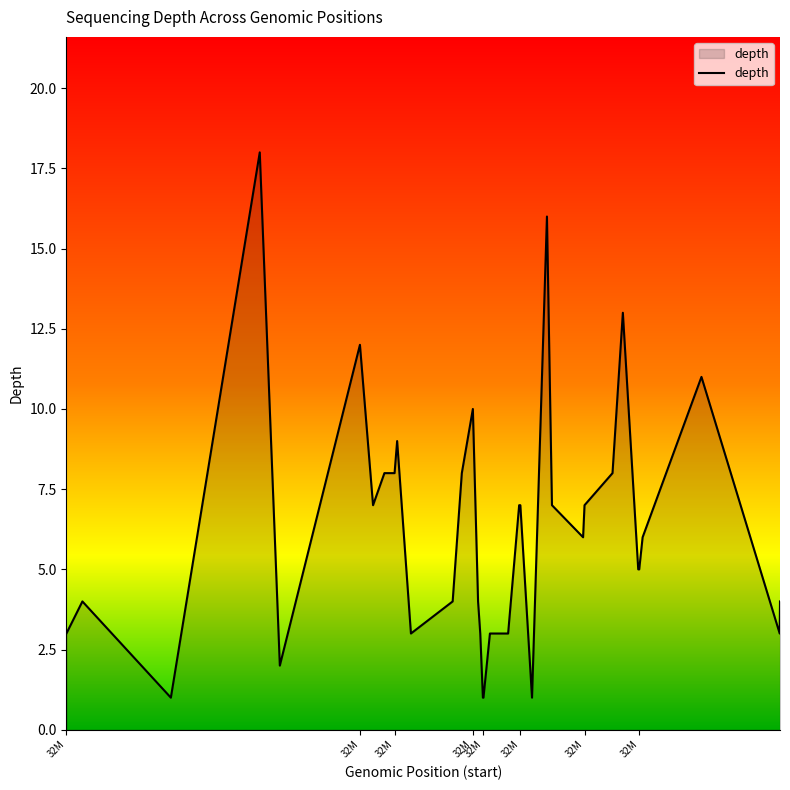

What is the greatest value displayed?

18